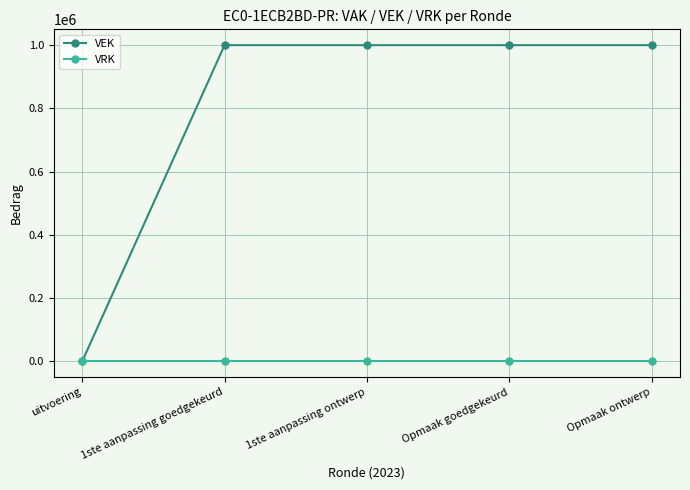

Reading left to right, what are all the values shown in this chart?

VEK: uitvoering=0	1ste aanpassing goedgekeurd=1000000	1ste aanpassing ontwerp=1000000	Opmaak goedgekeurd=1000000	Opmaak ontwerp=1000000
VRK: uitvoering=0	1ste aanpassing goedgekeurd=0	1ste aanpassing ontwerp=0	Opmaak goedgekeurd=0	Opmaak ontwerp=0